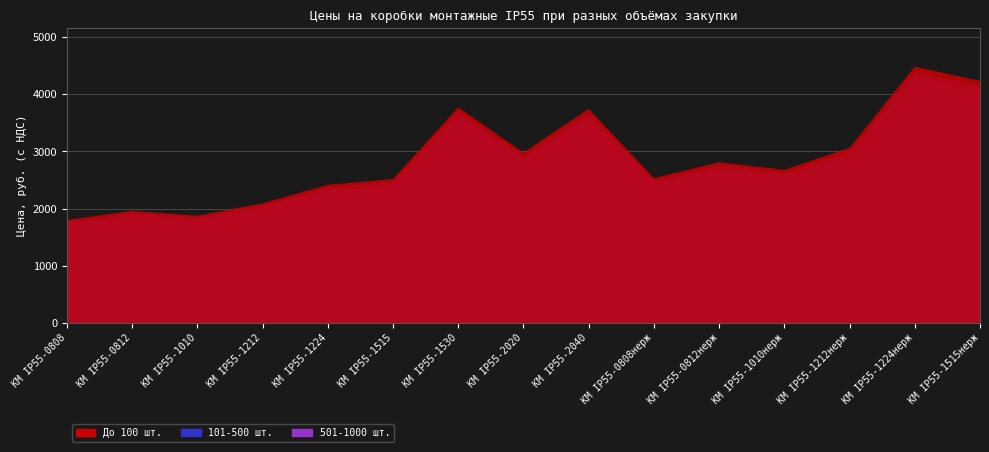

Reading left to right, list all the values displayed in this chart.

До 100 шт.: 1801.0	1962.0	1876.0	2093.0	2416.0	2518.0	3772.0	2979.0	3746.0	2534.0	2811.0	2678.0	3063.0	4482.0	4232.0
101-500 шт.: 1765.0	1922.8	1838.5	2051.1	2367.7	2467.6	3696.6	2919.4	3671.1	2483.3	2754.8	2624.4	3001.7	4392.4	4147.4
501-1000 шт.: 1729.0	1883.5	1801.0	2009.3	2319.4	2417.3	3621.1	2859.8	3596.2	2432.6	2698.6	2570.9	2940.5	4302.7	4062.7